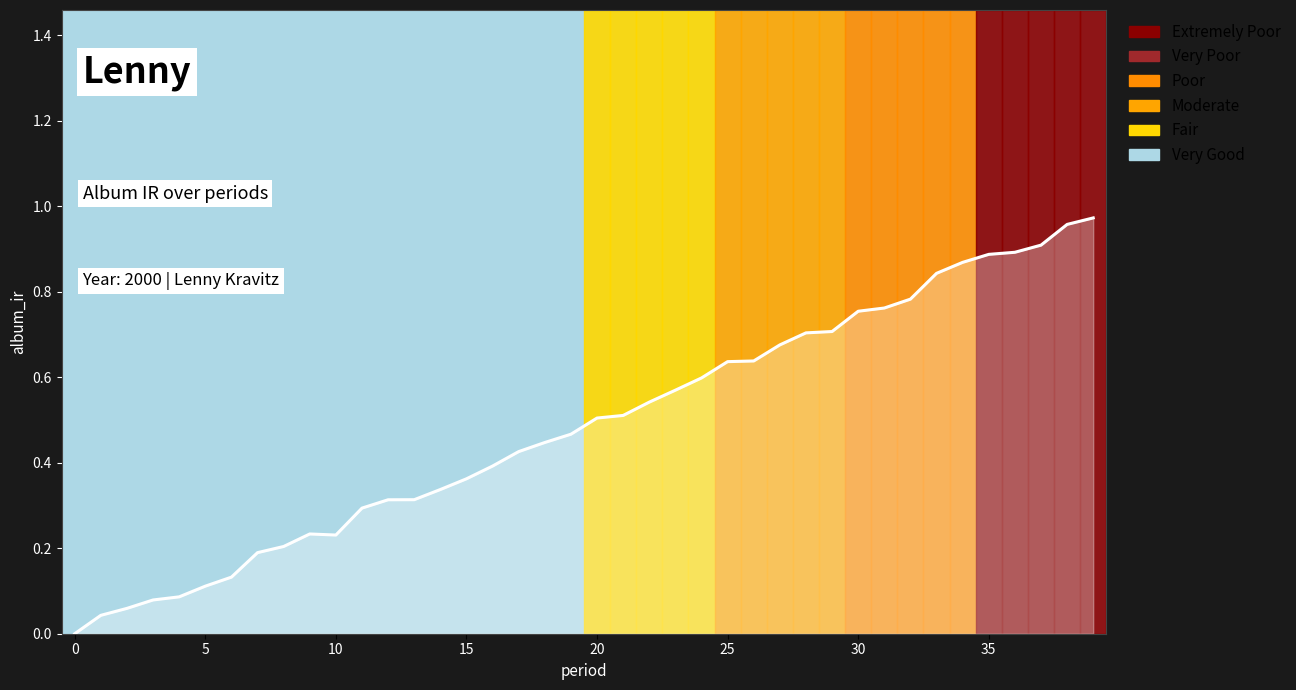

How many lines are shown in the chart?

1